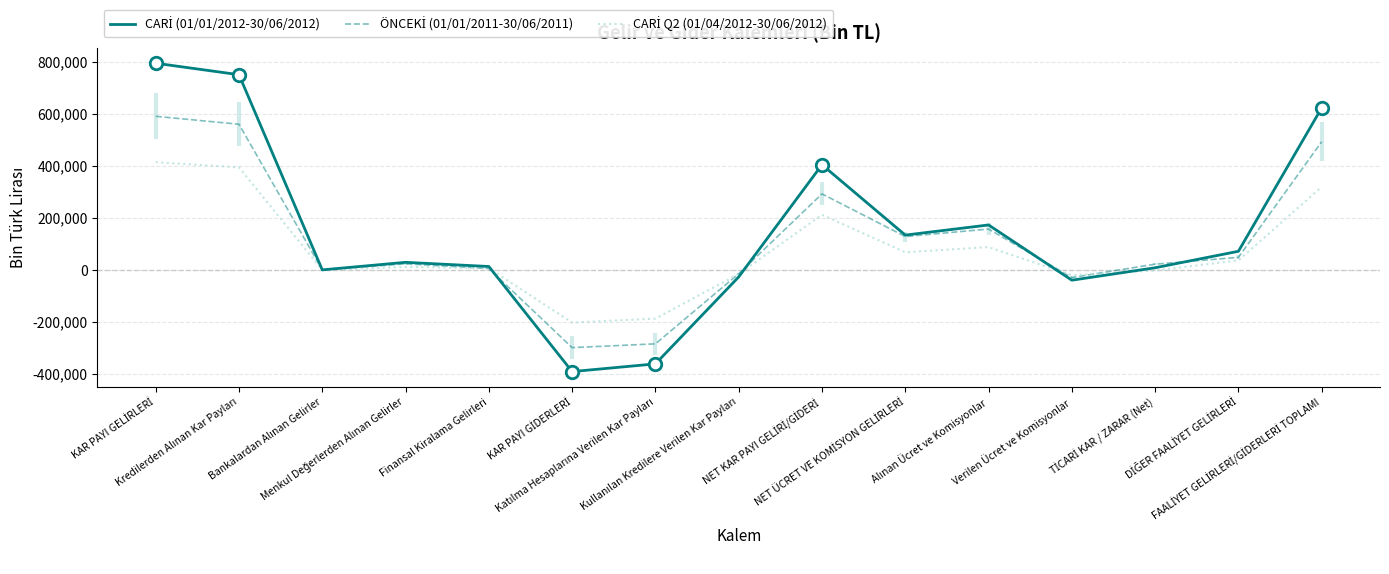

What is the spread (max minus min) of values at Finansal Kiralama Gelirleri?

7962